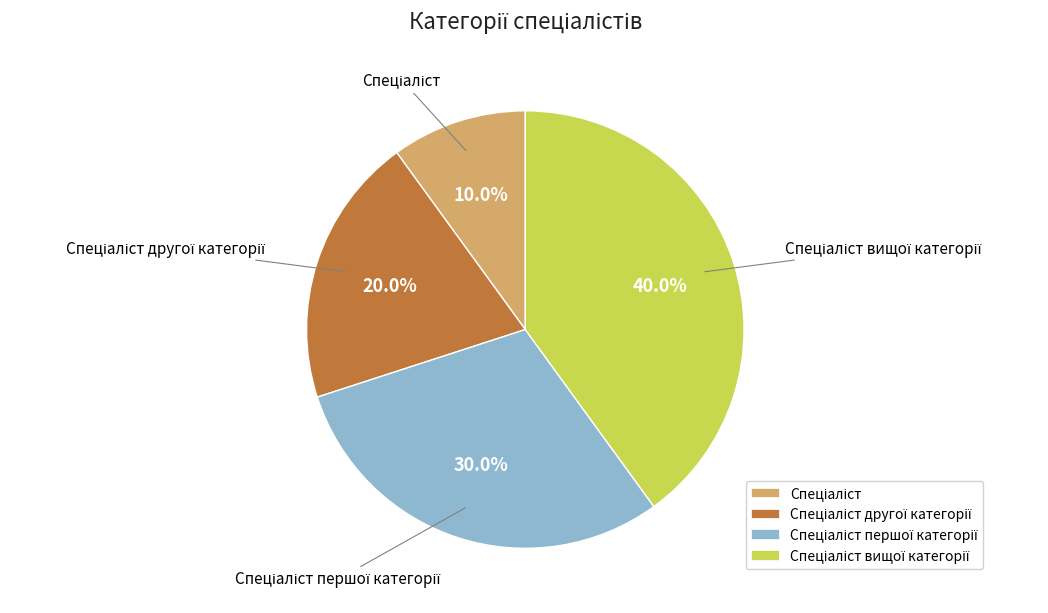

To the nearest percent, what is the difference between the largest and smallest slice percentages?

30%